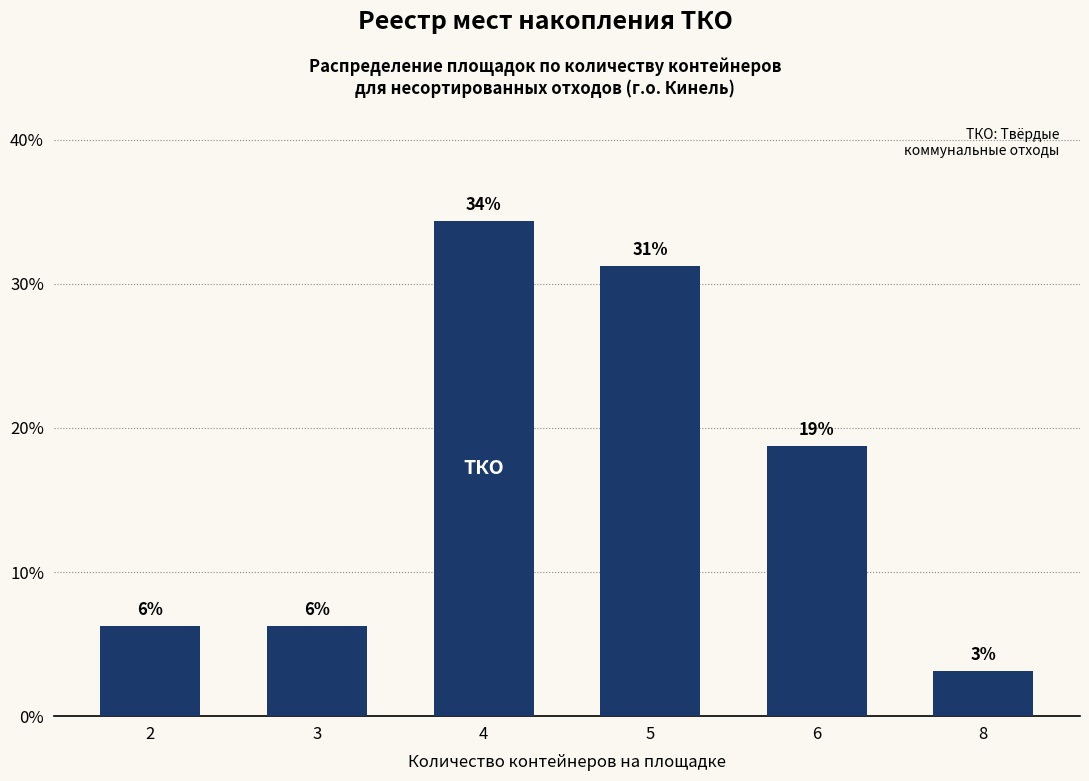

How many bars are there in total?

6